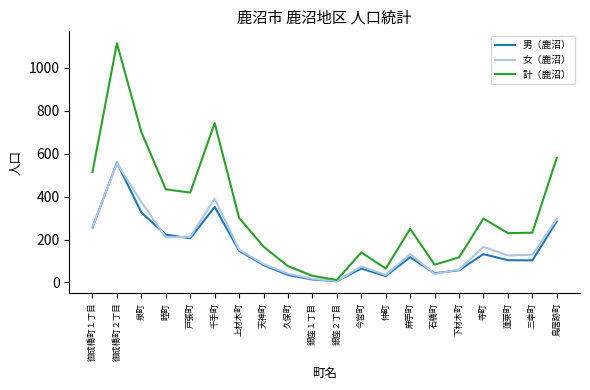

The value of 女（鹿沼） at 麻苧町 is 132. True or false?

True